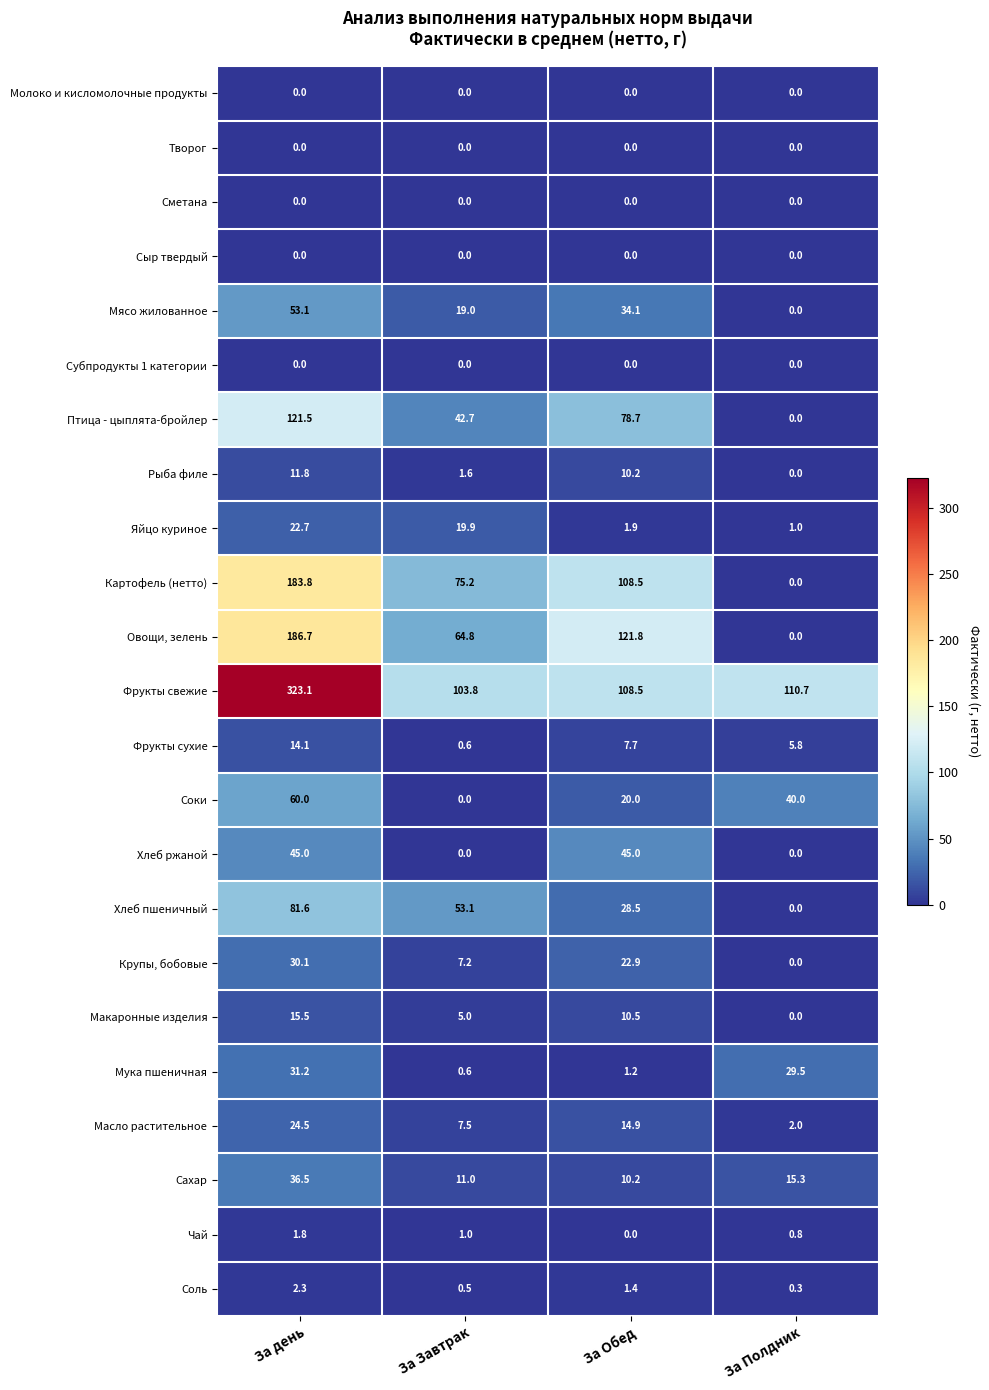

Where is Сахар nearest to the value 23?

За Полдник